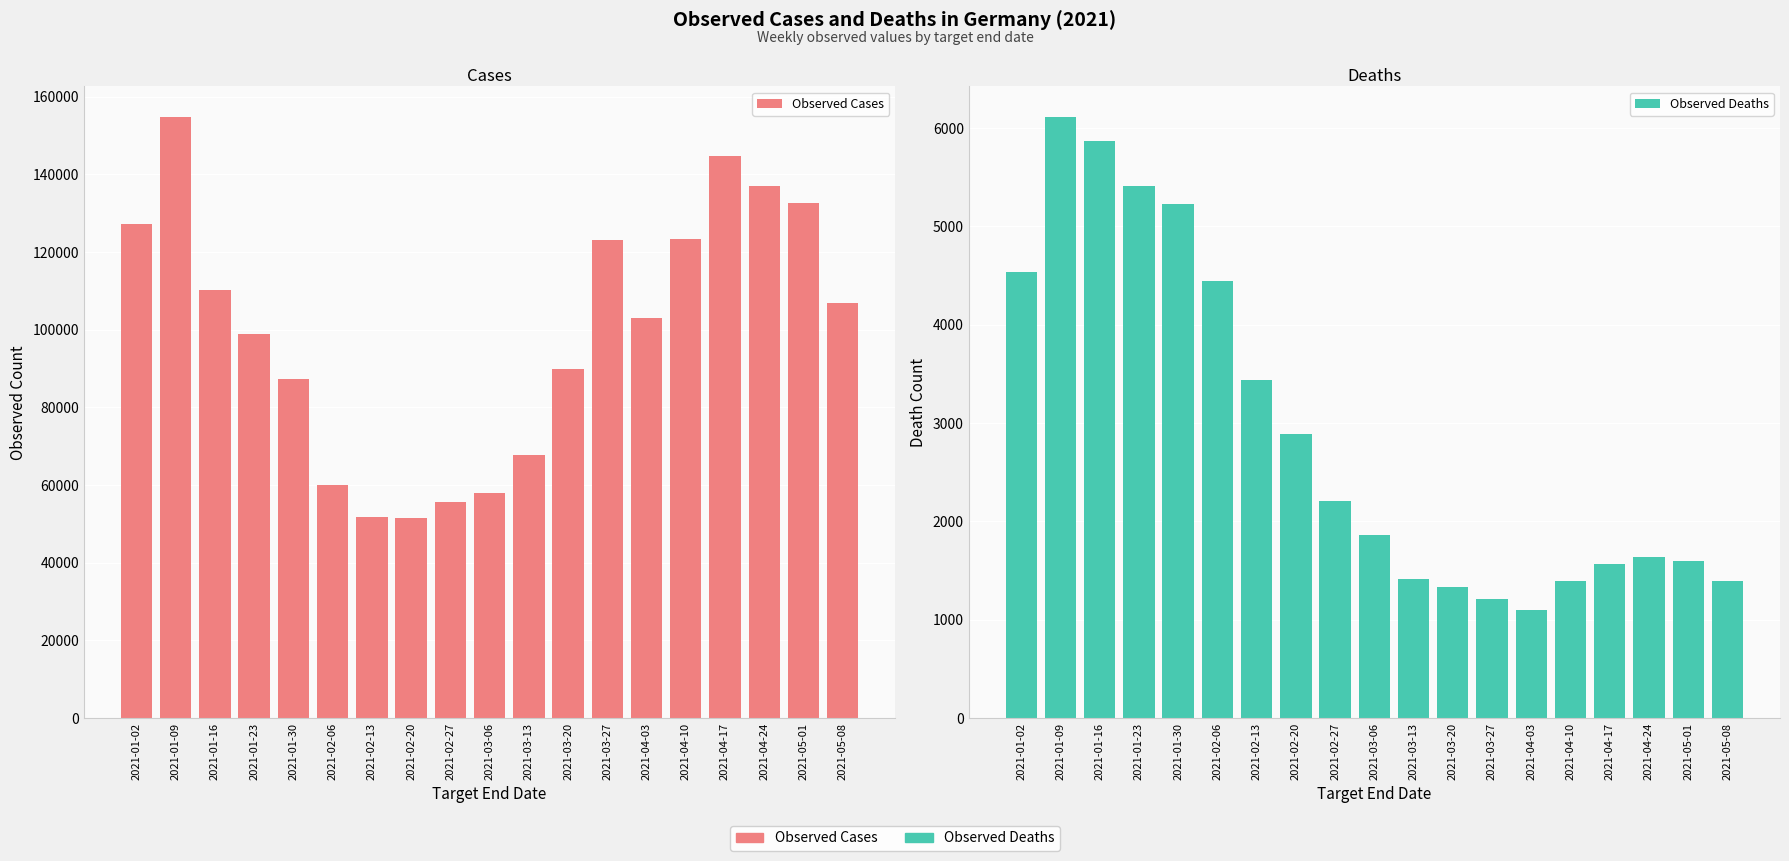

What is the total value across all series at 2021-01-02?

131834